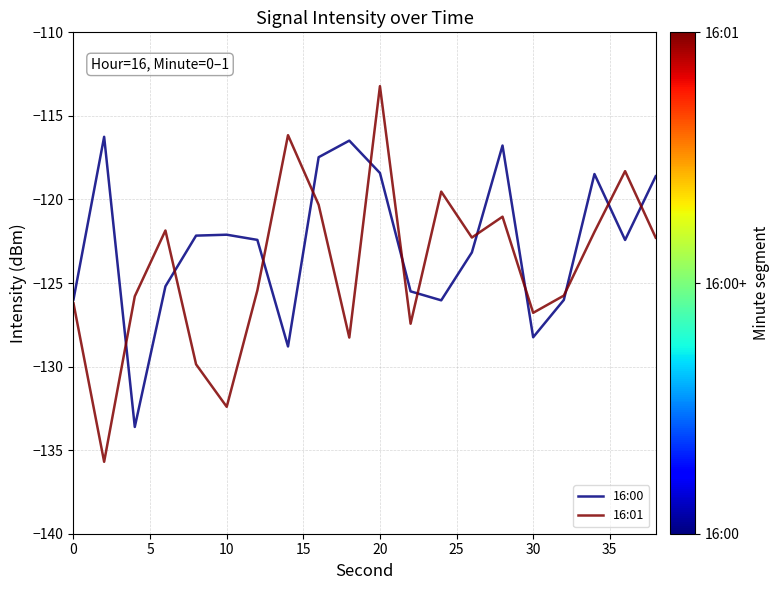

Which series has the largest total across all categories?

16:00